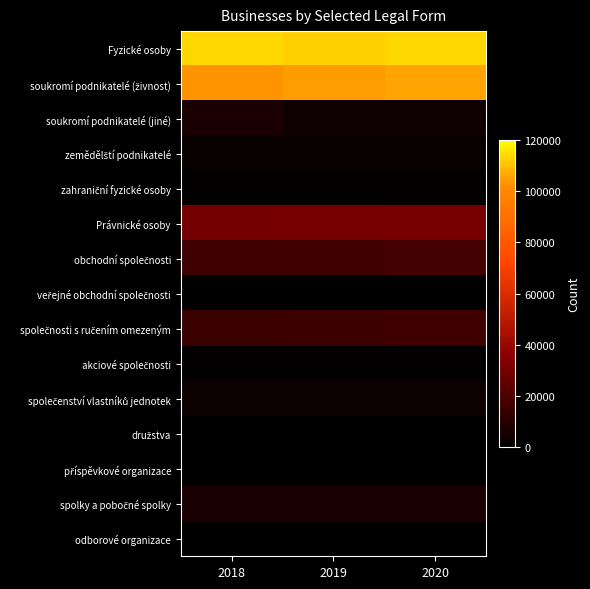

Between 2019 and 2020, which is larger?

2020